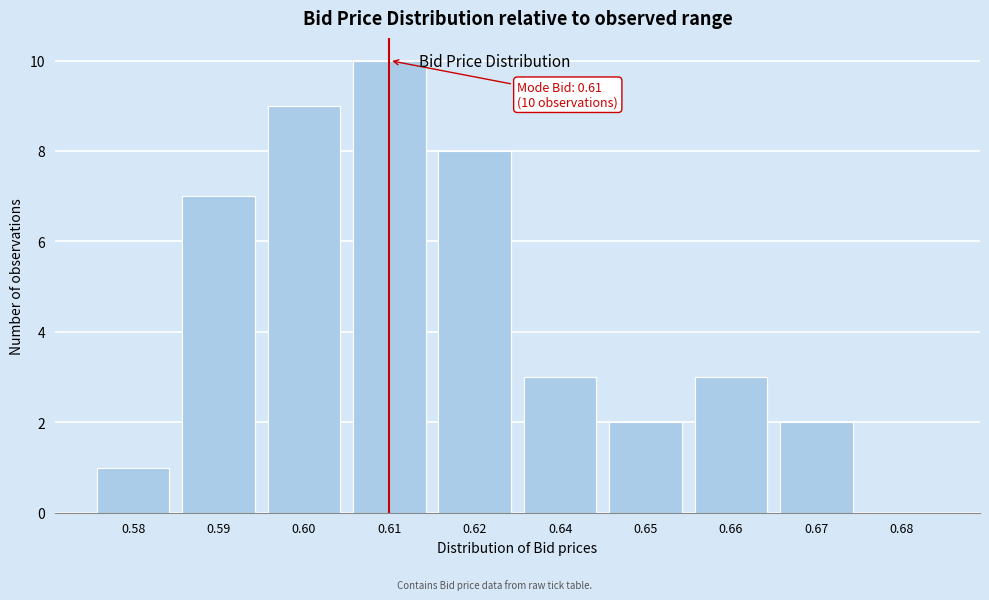

Reading left to right, what are all the values shown in this chart?

0.58=1	0.59=7	0.60=9	0.61=10	0.62=8	0.64=3	0.65=2	0.66=3	0.67=2	0.68=0